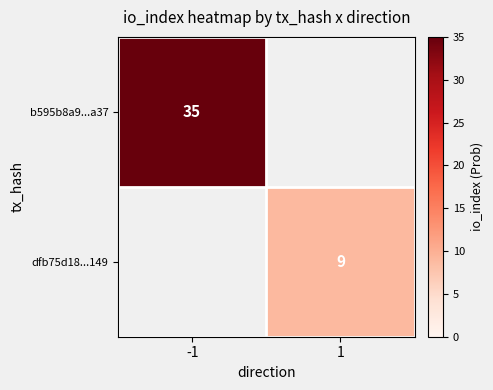

How many categories are shown in the chart?

2